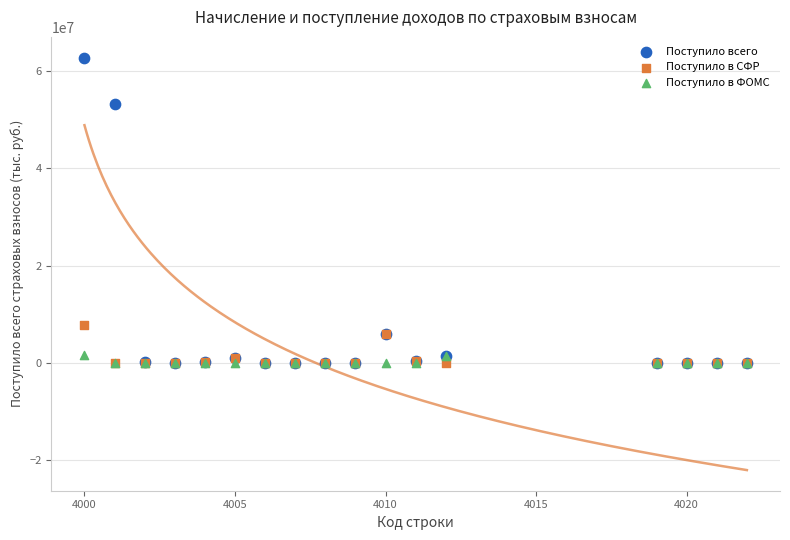

Across all series, what Y value is closest to 31365915?

53179914